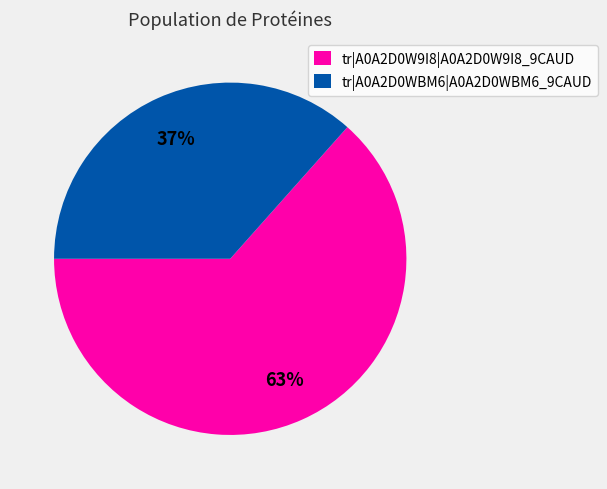

Count the number of slices in the pie.

2